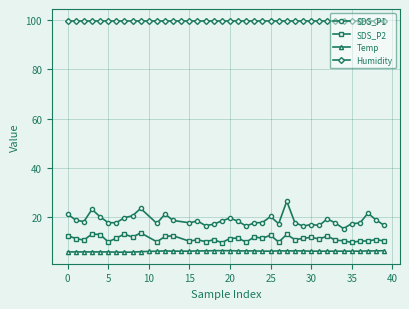

The value of Humidity at 6 is 46.6. True or false?

False